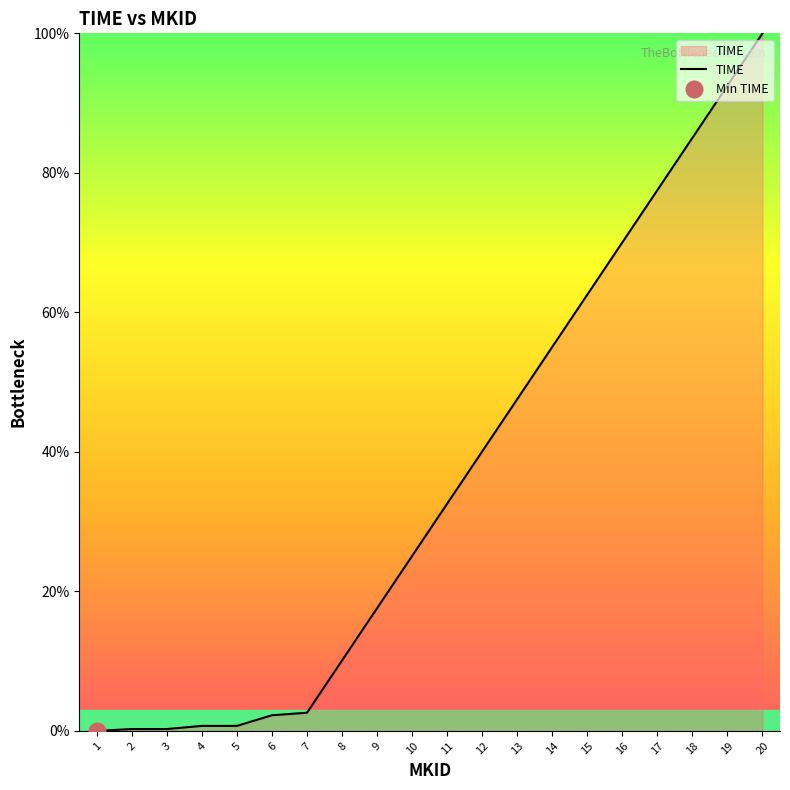

What is the sum of all values?

722.4